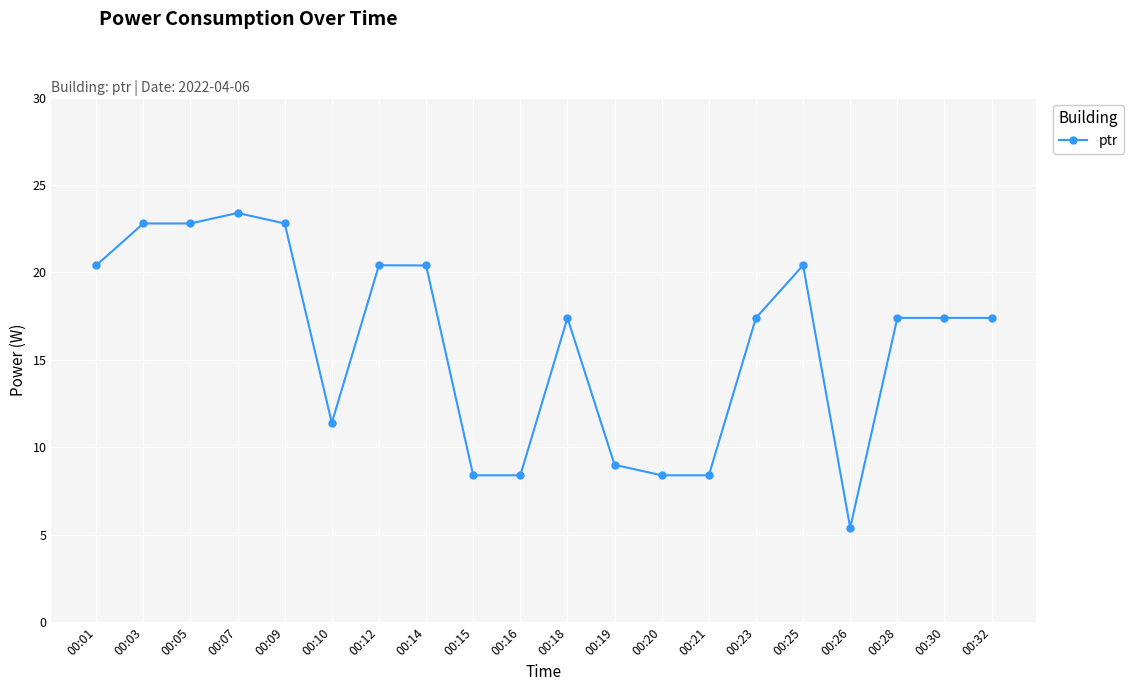

How many lines are shown in the chart?

1